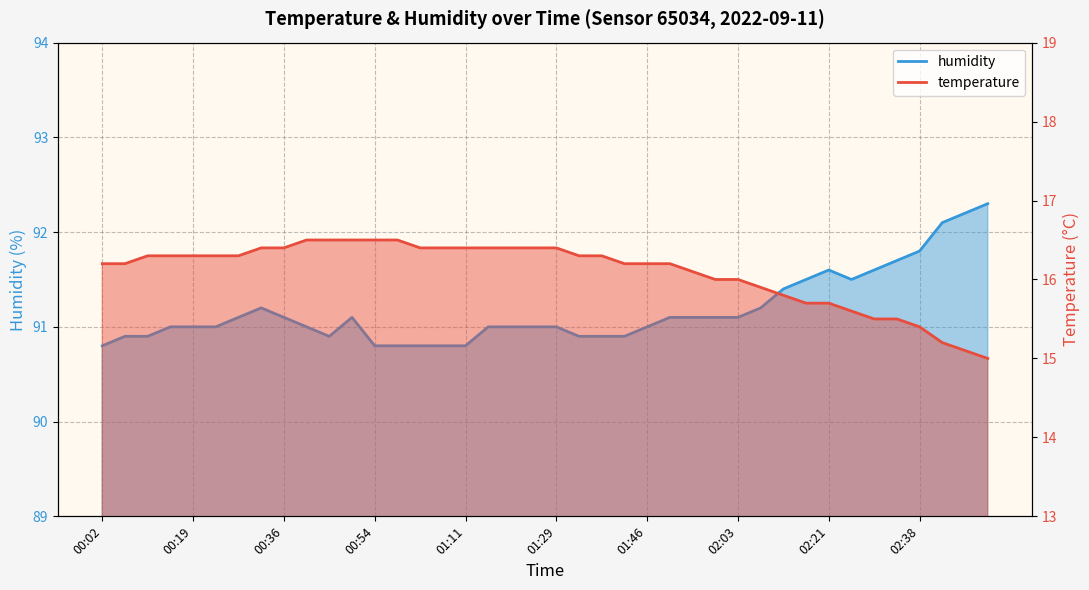

Reading left to right, list all the values displayed in this chart.

temperature: 00:02=16.2	00:07=16.2	00:11=16.3	00:15=16.3	00:19=16.3	00:24=16.3	00:28=16.3	00:32=16.4	00:36=16.4	00:41=16.5	00:45=16.5	00:49=16.5	00:54=16.5	00:58=16.5	01:02=16.4	01:06=16.4	01:11=16.4	01:15=16.4	01:20=16.4	01:24=16.4	01:29=16.4	01:33=16.3	01:37=16.3	01:42=16.2	01:46=16.2	01:50=16.2	01:55=16.1	01:59=16.0	02:03=16.0	02:08=15.9	02:12=15.8	02:17=15.7	02:21=15.7	02:25=15.6	02:29=15.5	02:34=15.5	02:38=15.4	02:47=15.2	02:52=15.1	02:56=15.0
humidity: 00:02=90.8	00:07=90.9	00:11=90.9	00:15=91.0	00:19=91.0	00:24=91.0	00:28=91.1	00:32=91.2	00:36=91.1	00:41=91.0	00:45=90.9	00:49=91.1	00:54=90.8	00:58=90.8	01:02=90.8	01:06=90.8	01:11=90.8	01:15=91.0	01:20=91.0	01:24=91.0	01:29=91.0	01:33=90.9	01:37=90.9	01:42=90.9	01:46=91.0	01:50=91.1	01:55=91.1	01:59=91.1	02:03=91.1	02:08=91.2	02:12=91.4	02:17=91.5	02:21=91.6	02:25=91.5	02:29=91.6	02:34=91.7	02:38=91.8	02:47=92.1	02:52=92.2	02:56=92.3